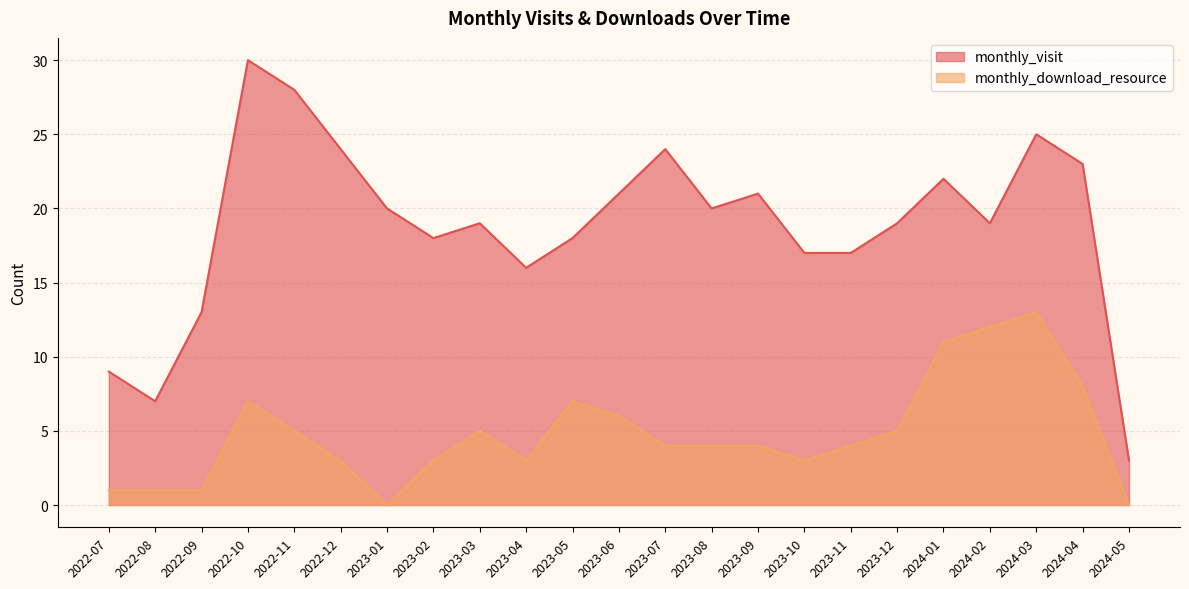

The value of monthly_visit at 2023-02 is 18. True or false?

True